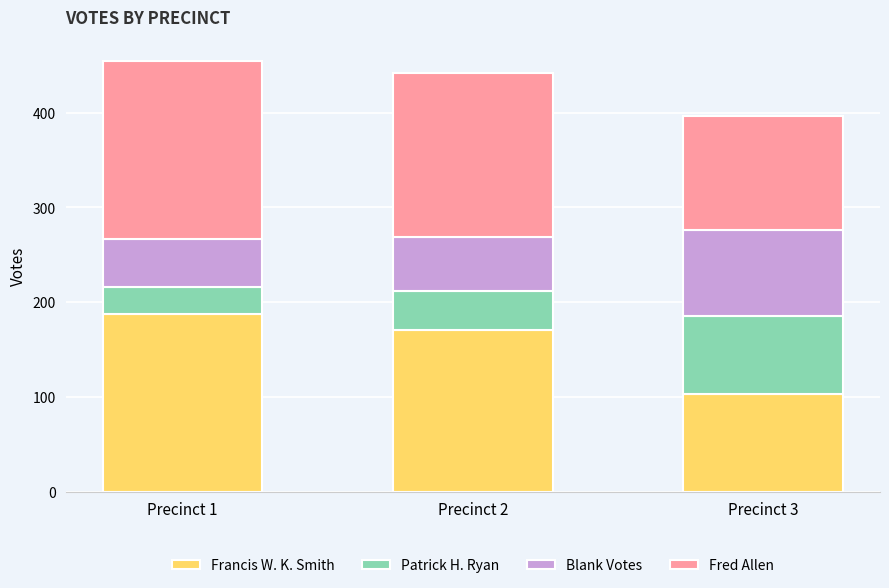

What is the maximum value for Francis W. K. Smith?

187